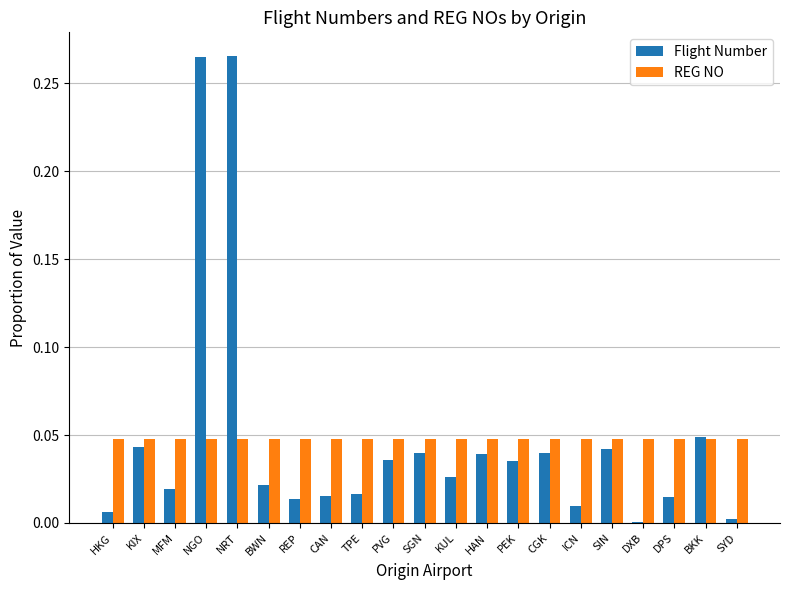

What is the sum of all Flight Number values?

1.0